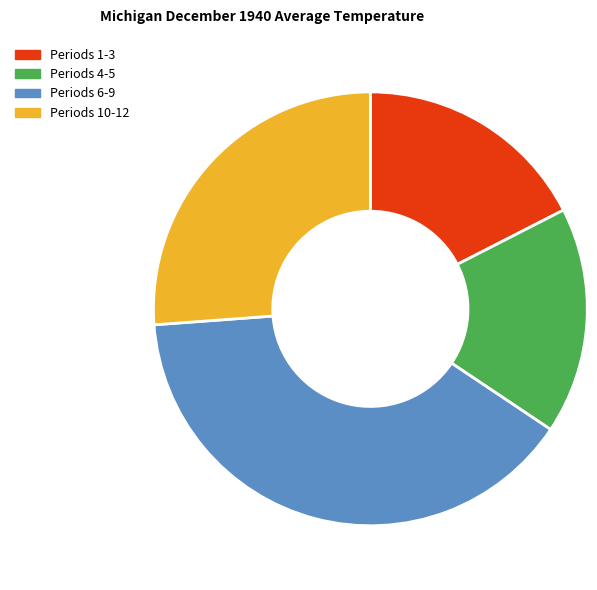

Is it true that Periods 6-9 is 39% of the pie?

True